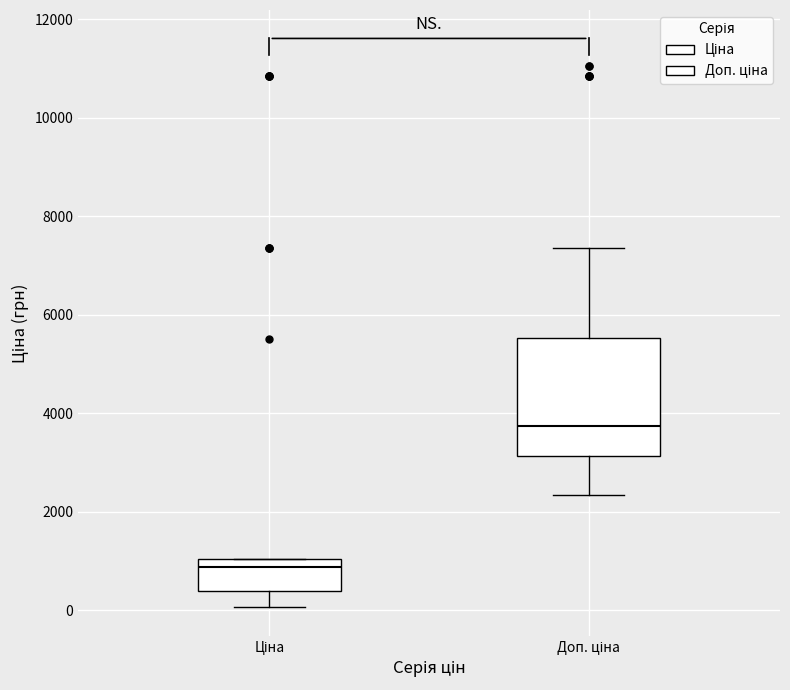

Reading left to right, read every box against the y-axis: the position of its median line, the range the box covers, and the ends of its whiskers. The values are not printed on the chart, so give them approximately, as read against the axis.

Ціна: median 800, box 400 to 1000, whiskers 0 to 1000
Доп. ціна: median 3800, box 3200 to 5600, whiskers 2400 to 7400